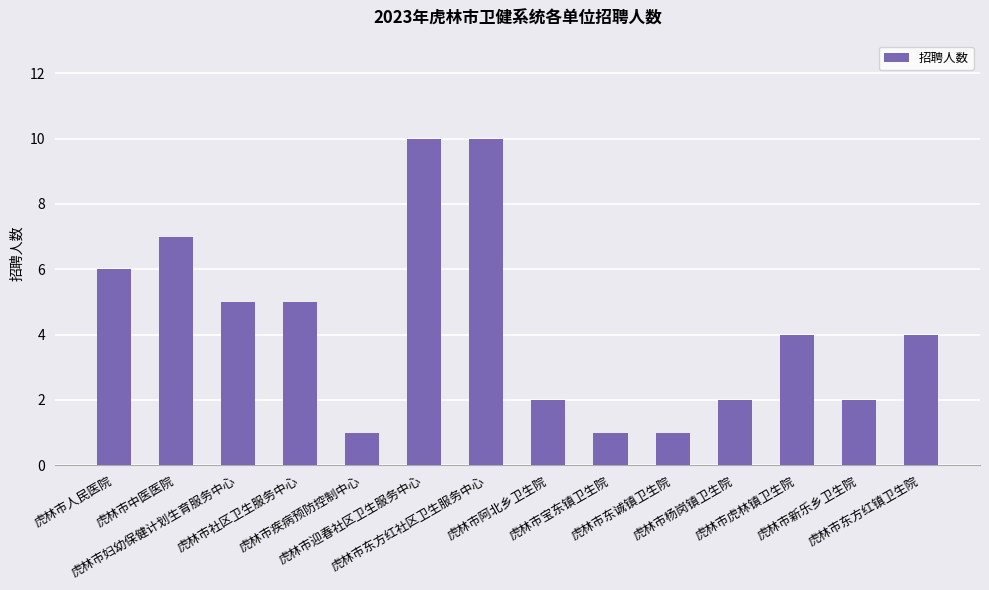

Are the bars horizontal?

No